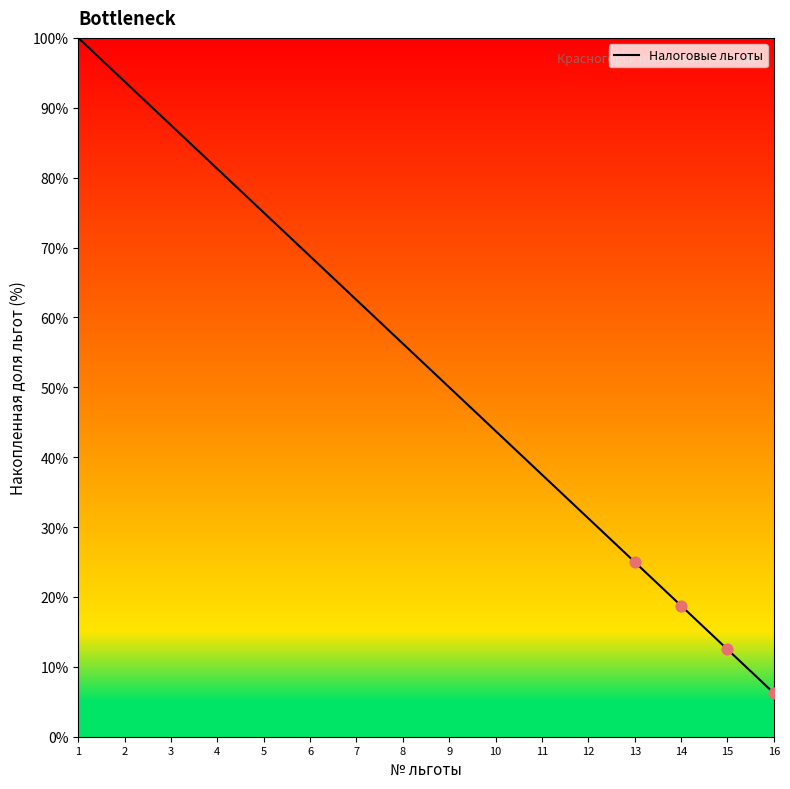

What is the ratio of the value at 7 to the value at 5?

0.8